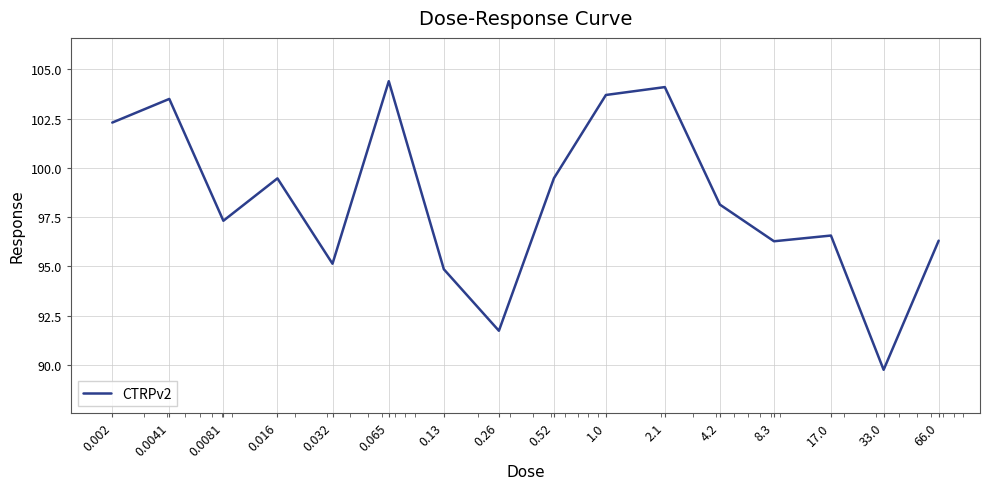

What is the average value?

98.3